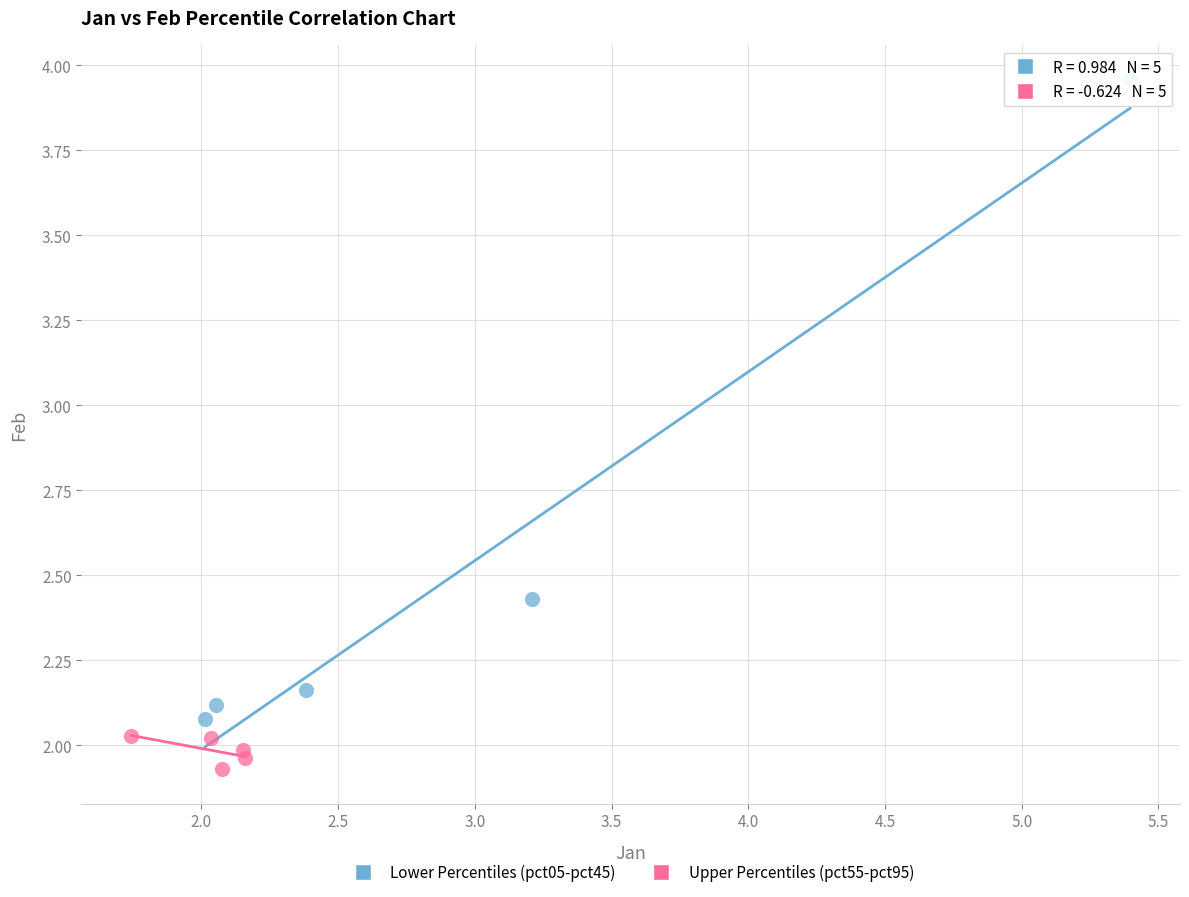

Which series reaches the maximum Y coordinate?

Lower Percentiles (pct05-pct45)